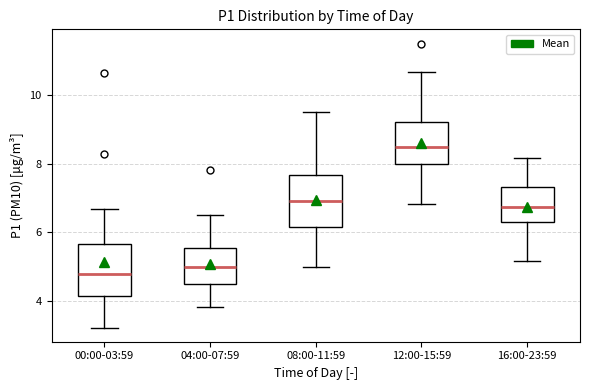

Reading left to right, transcribe this box plot: for each box, give where its median line is, the range the box spans, and where its two whiskers end, as read against the y-axis. The values are not printed on the chart, so give them approximately, as read against the axis.

00:00-03:59: median 4.8, box 4.2 to 5.6, whiskers 3.2 to 6.6
04:00-07:59: median 5.0, box 4.6 to 5.6, whiskers 3.8 to 6.6
08:00-11:59: median 7.0, box 6.2 to 7.6, whiskers 5.0 to 9.6
12:00-15:59: median 8.6, box 8.0 to 9.2, whiskers 6.8 to 10.6
16:00-23:59: median 6.8, box 6.2 to 7.4, whiskers 5.2 to 8.2